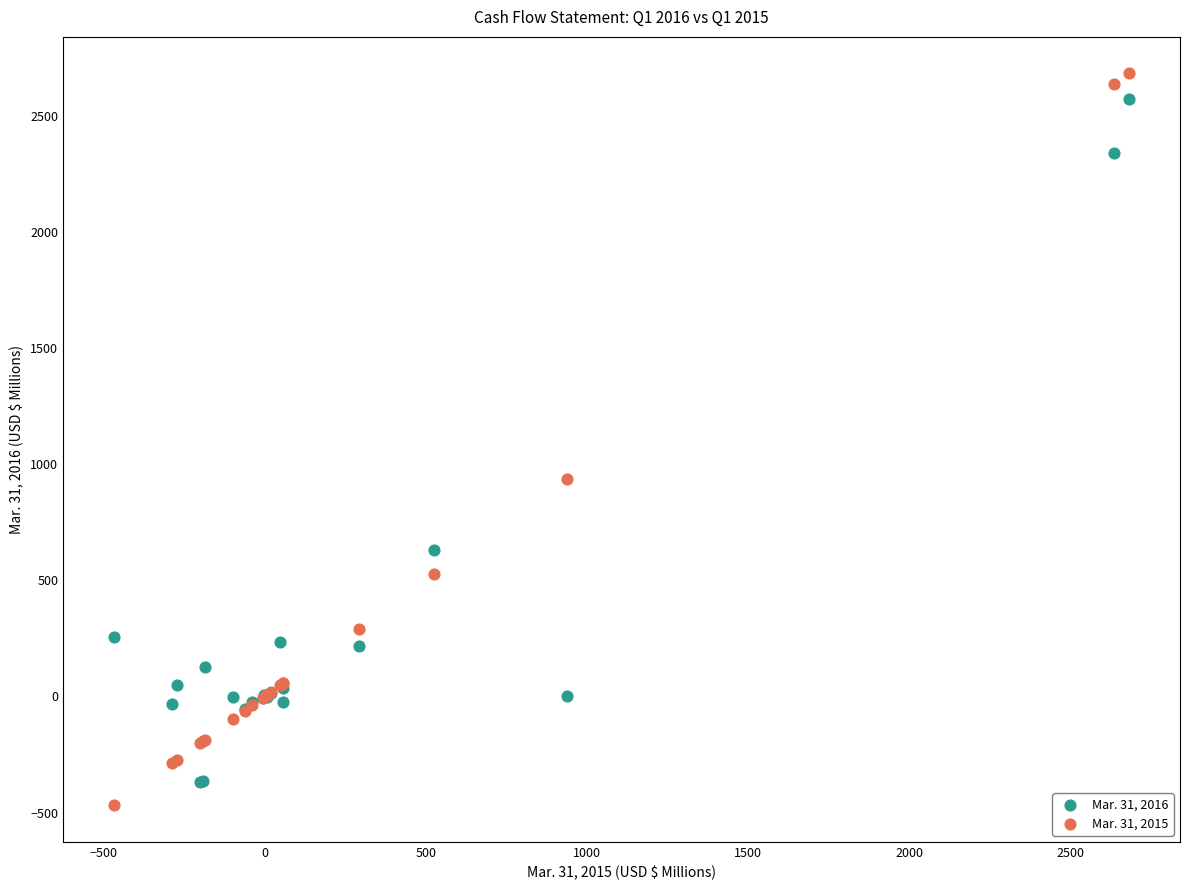

What is the X range (max minus min) for the scatter plot?

3151